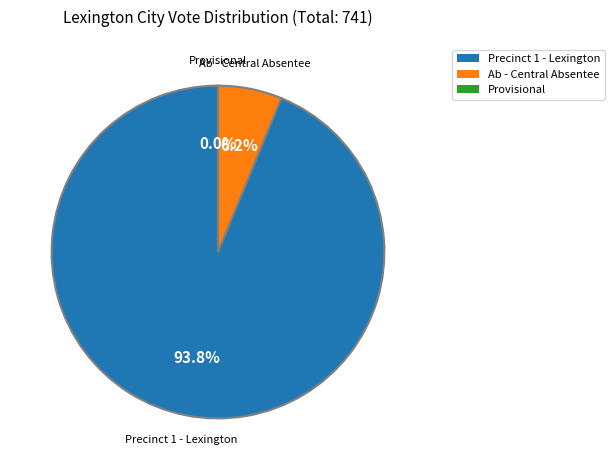

Which category accounts for the majority?

Precinct 1 - Lexington